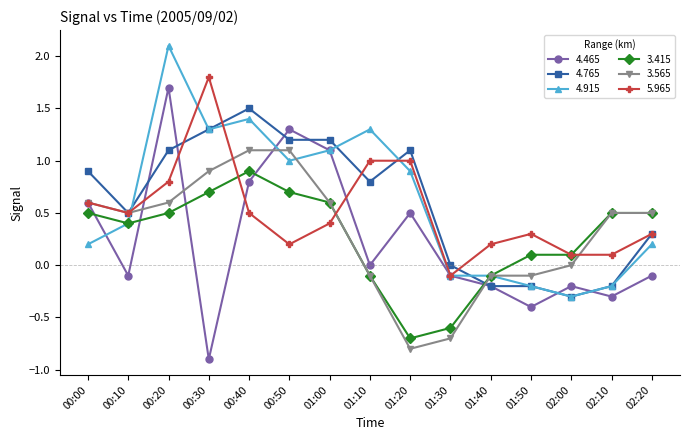

Is the value of 3.415 at 00:40 greater than the value of 5.965 at 00:00?

Yes